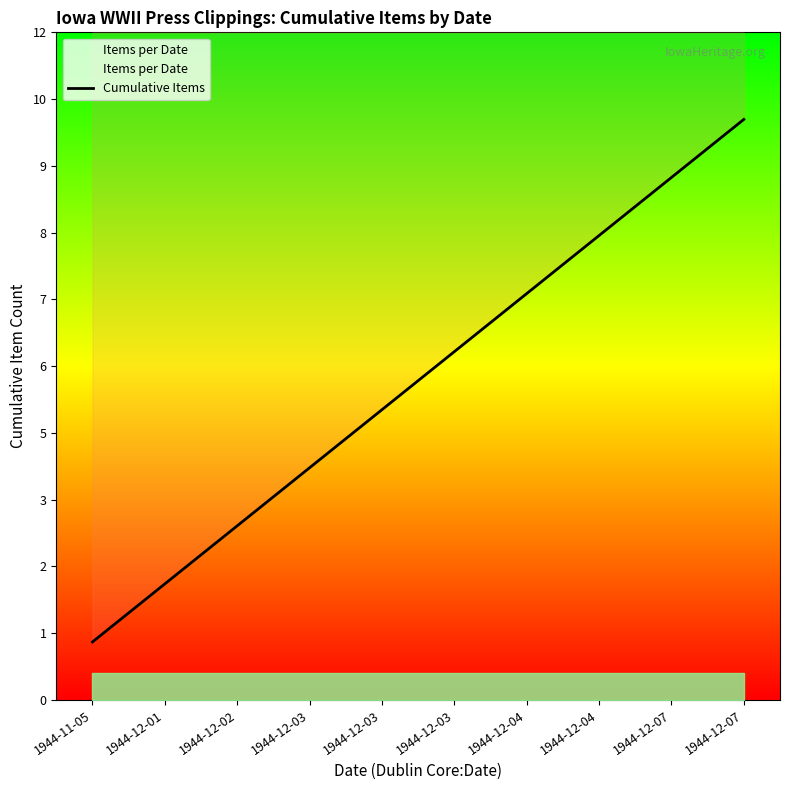

What is the minimum value shown in the chart?

1